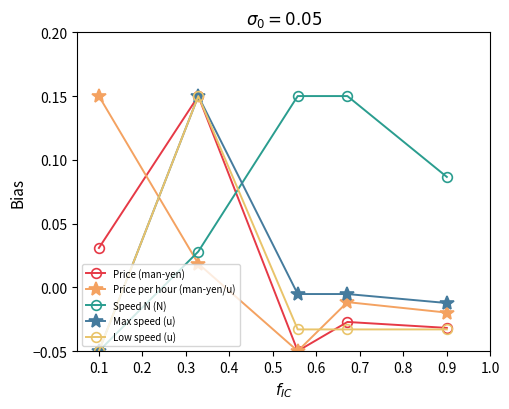

How many Speed N (N) values are between 0 and 1?

4